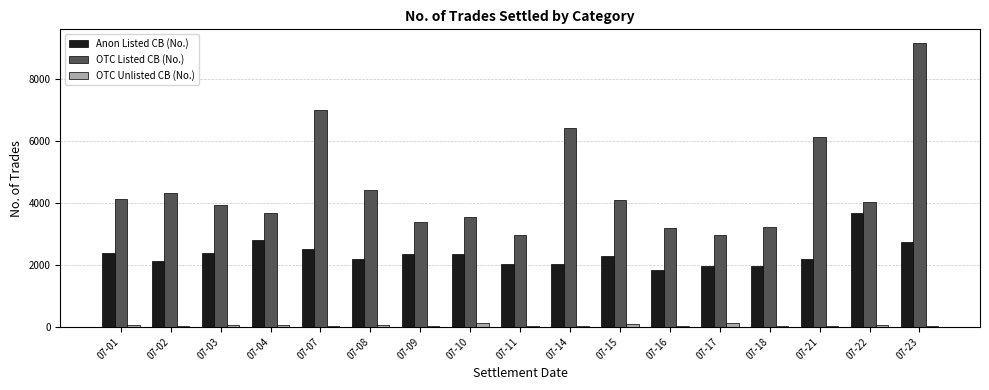

What are all the series names shown in the legend?

Anon Listed CB (No.), OTC Listed CB (No.), OTC Unlisted CB (No.)